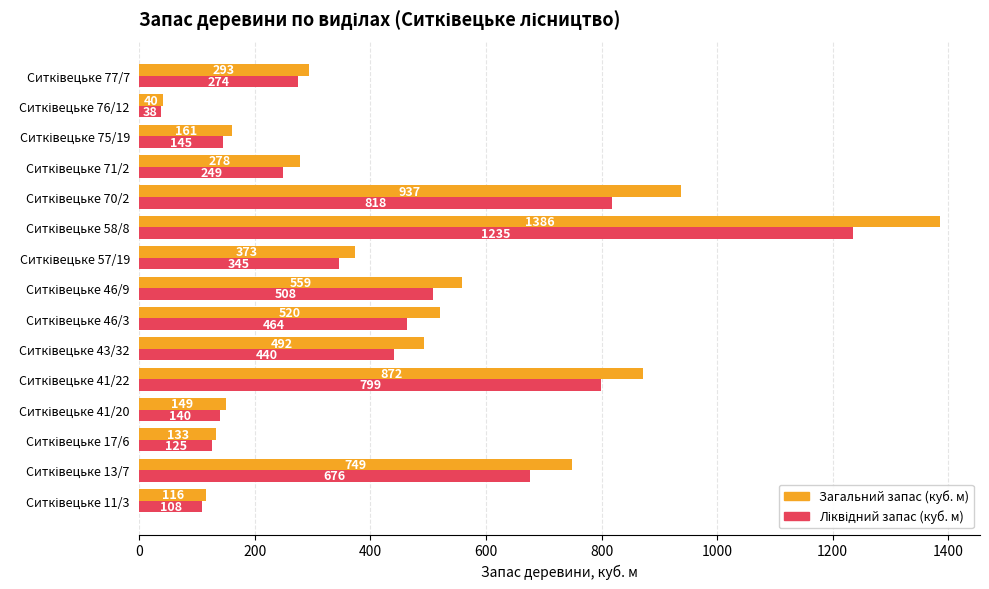

What is the difference between the second highest and second lowest values in the Загальний запас (куб. м) series?

821